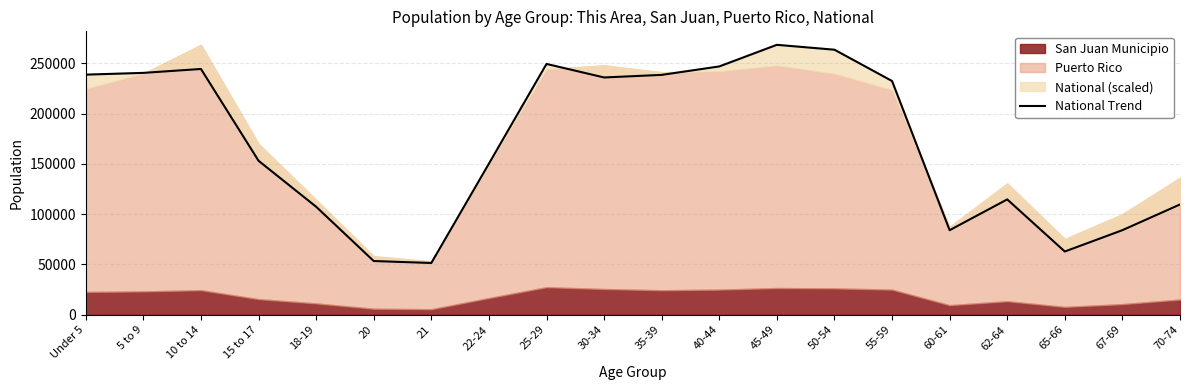

Between 22-24 and 50-54, which is larger?

50-54